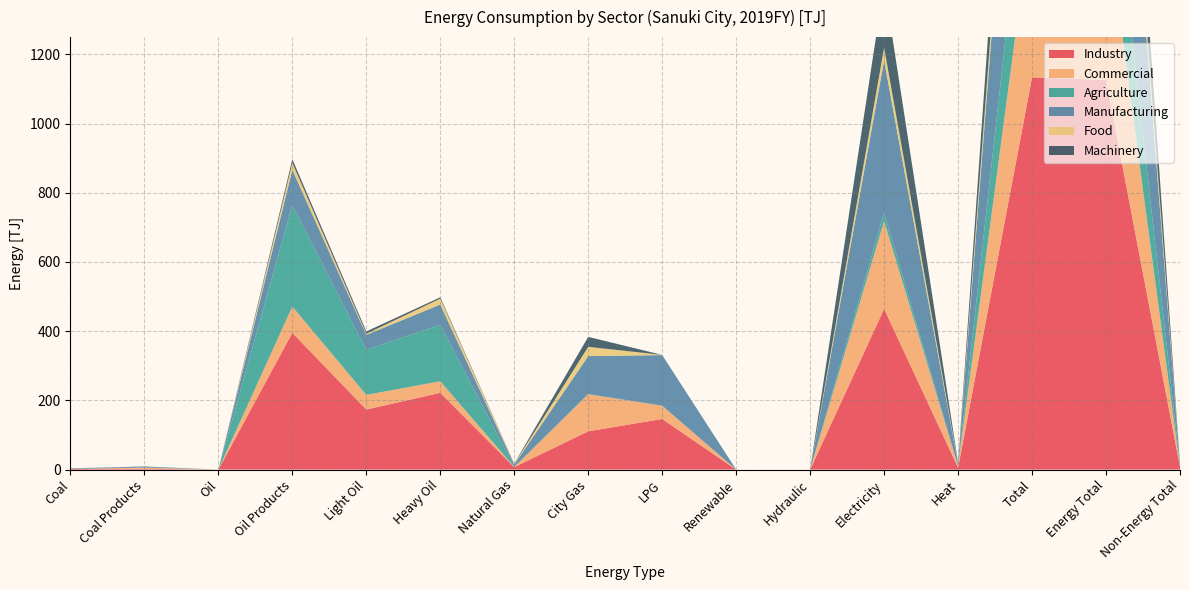

Reading right to left, list all the values displayed in this chart.

Industry: Non-Energy Total=7.6	Energy Total=1126.1	Total=1133.7	Heat=5.6	Electricity=464.7	Hydraulic=0.0	Renewable=0.0	LPG=146.3	City Gas=110.6	Natural Gas=7.1	Heavy Oil=221.9	Light Oil=173.5	Oil Products=395.3	Oil=0.0	Coal Products=2.3	Coal=1.7
Commercial: Non-Energy Total=1.0	Energy Total=482.4	Total=483.4	Heat=5.0	Electricity=253.5	Hydraulic=0.0	Renewable=0.0	LPG=38.3	City Gas=106.8	Natural Gas=0.6	Heavy Oil=33.3	Light Oil=42.4	Oil Products=75.8	Oil=0.0	Coal Products=3.3	Coal=0.2
Agriculture: Non-Energy Total=6.0	Energy Total=314.3	Total=320.3	Heat=0.0	Electricity=25.3	Hydraulic=0.0	Renewable=0.0	LPG=0.1	City Gas=1.2	Natural Gas=0.0	Heavy Oil=163.4	Light Oil=130.3	Oil Products=293.7	Oil=0.0	Coal Products=0.0	Coal=0.0
Manufacturing: Non-Energy Total=1.6	Energy Total=811.8	Total=813.4	Heat=5.6	Electricity=439.4	Hydraulic=0.0	Renewable=0.0	LPG=146.2	City Gas=109.4	Natural Gas=7.1	Heavy Oil=58.5	Light Oil=43.2	Oil Products=101.6	Oil=0.0	Coal Products=2.3	Coal=1.7
Food: Non-Energy Total=0.0	Energy Total=88.5	Total=88.5	Heat=2.2	Electricity=36.8	Hydraulic=0.0	Renewable=0.0	LPG=0.6	City Gas=26.8	Natural Gas=1.9	Heavy Oil=17.0	Light Oil=3.2	Oil Products=20.2	Oil=0.0	Coal Products=0.0	Coal=0.0
Machinery: Non-Energy Total=0.0	Energy Total=227.3	Total=227.3	Heat=1.8	Electricity=184.5	Hydraulic=0.0	Renewable=0.0	LPG=0.0	City Gas=28.7	Natural Gas=0.8	Heavy Oil=3.9	Light Oil=6.6	Oil Products=10.5	Oil=0.0	Coal Products=0.9	Coal=0.1